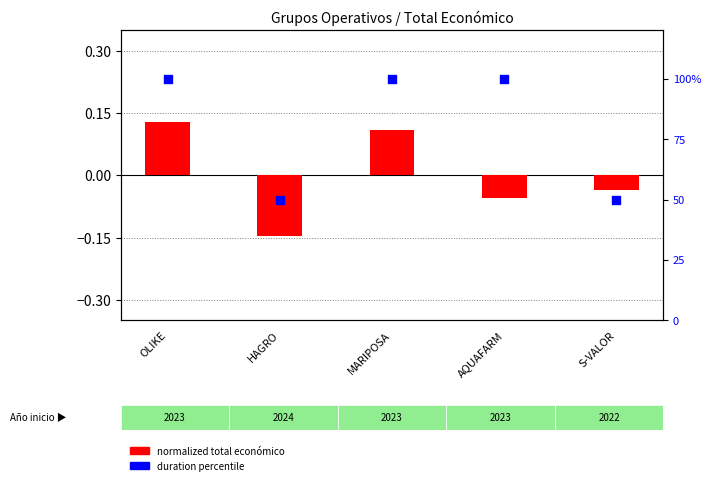

Is the value of duration percentile at AQUAFARM greater than the value of normalized total económico at OLIKE?

Yes